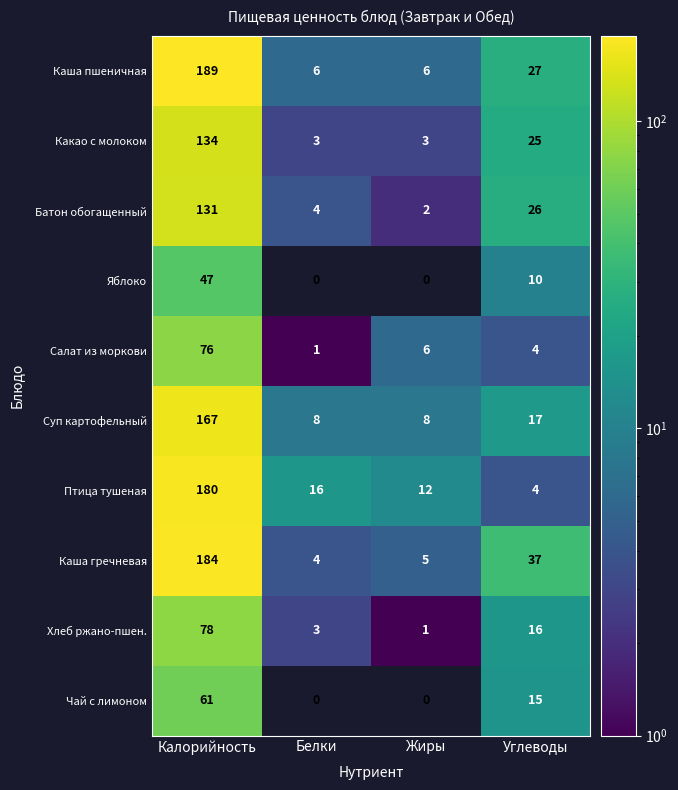

At which label does Каша пшеничная reach its peak?

Калорийность